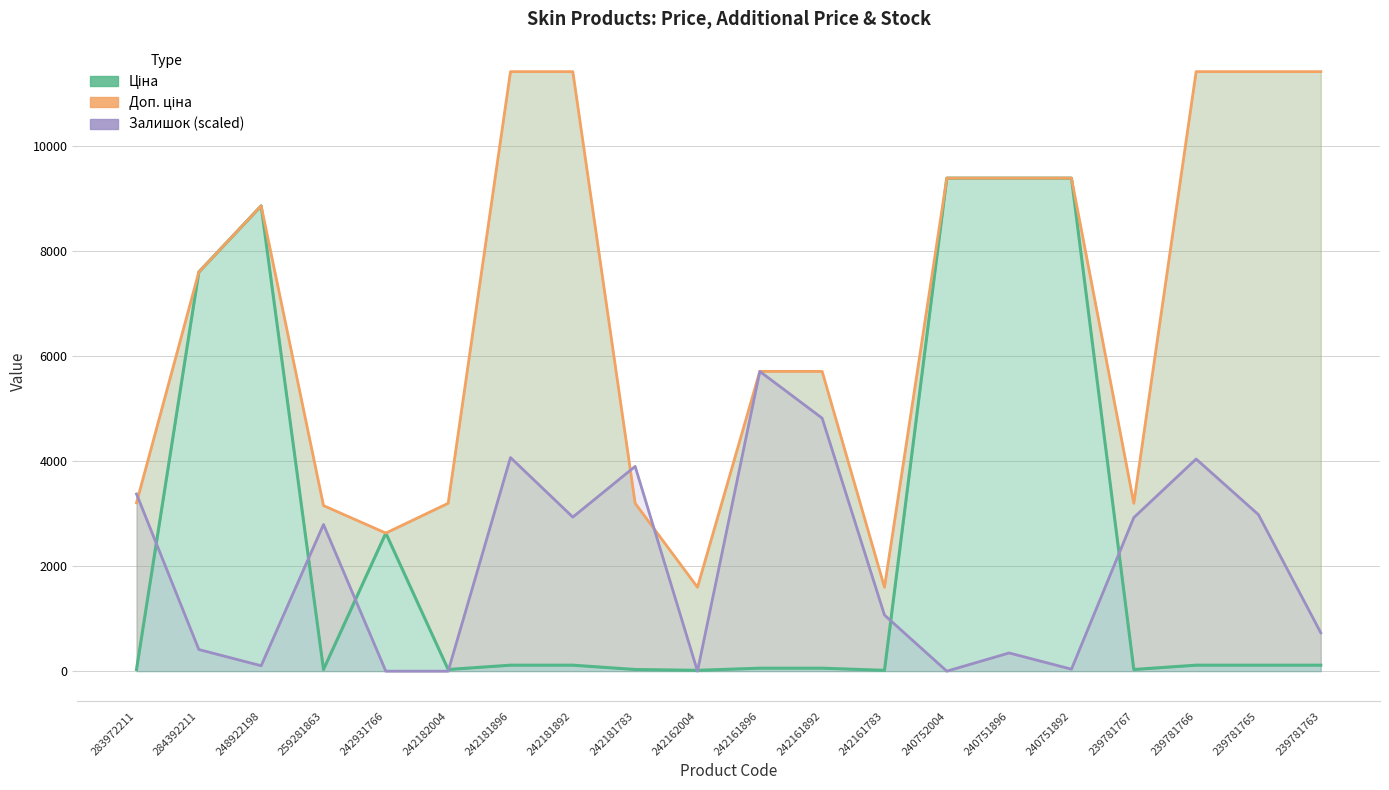

Does the chart display data point markers on the line(s)?

No